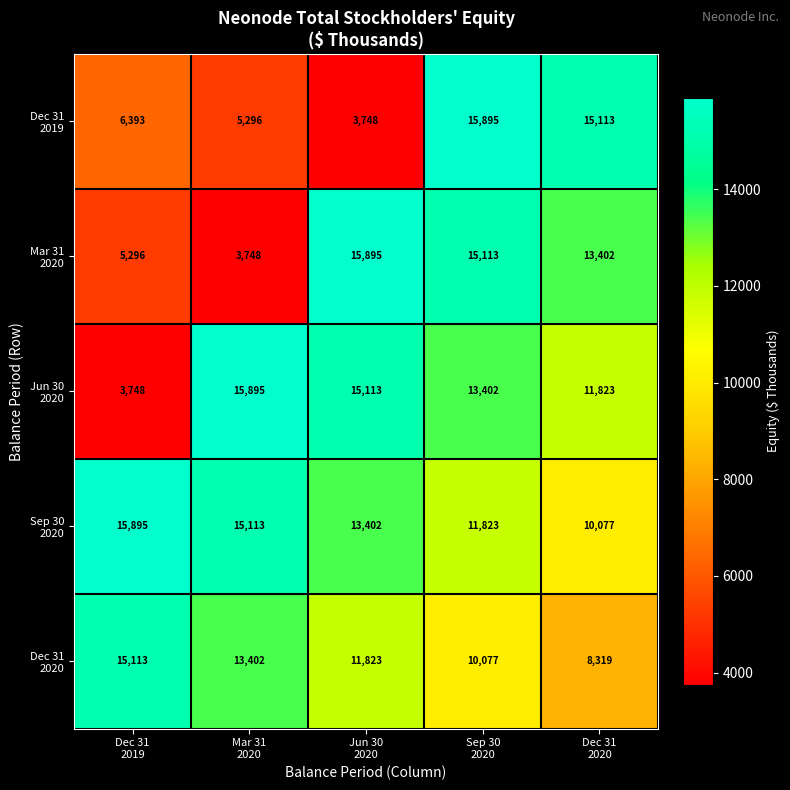

Which series has the largest total across all categories?

Sep 30 2020